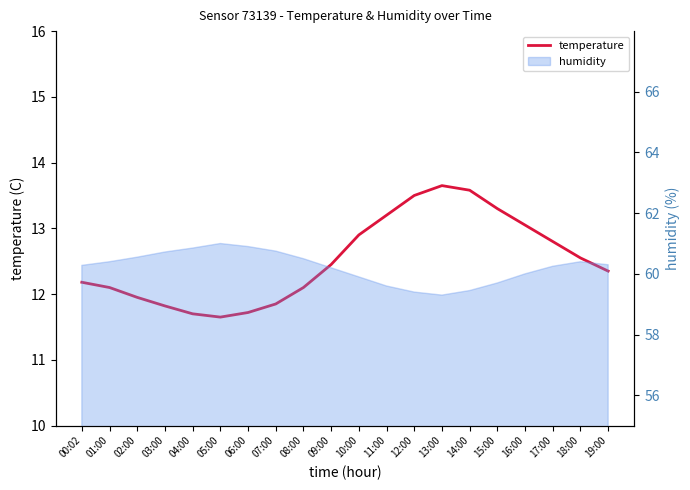

What is the value of the 6th point from the left?

11.7